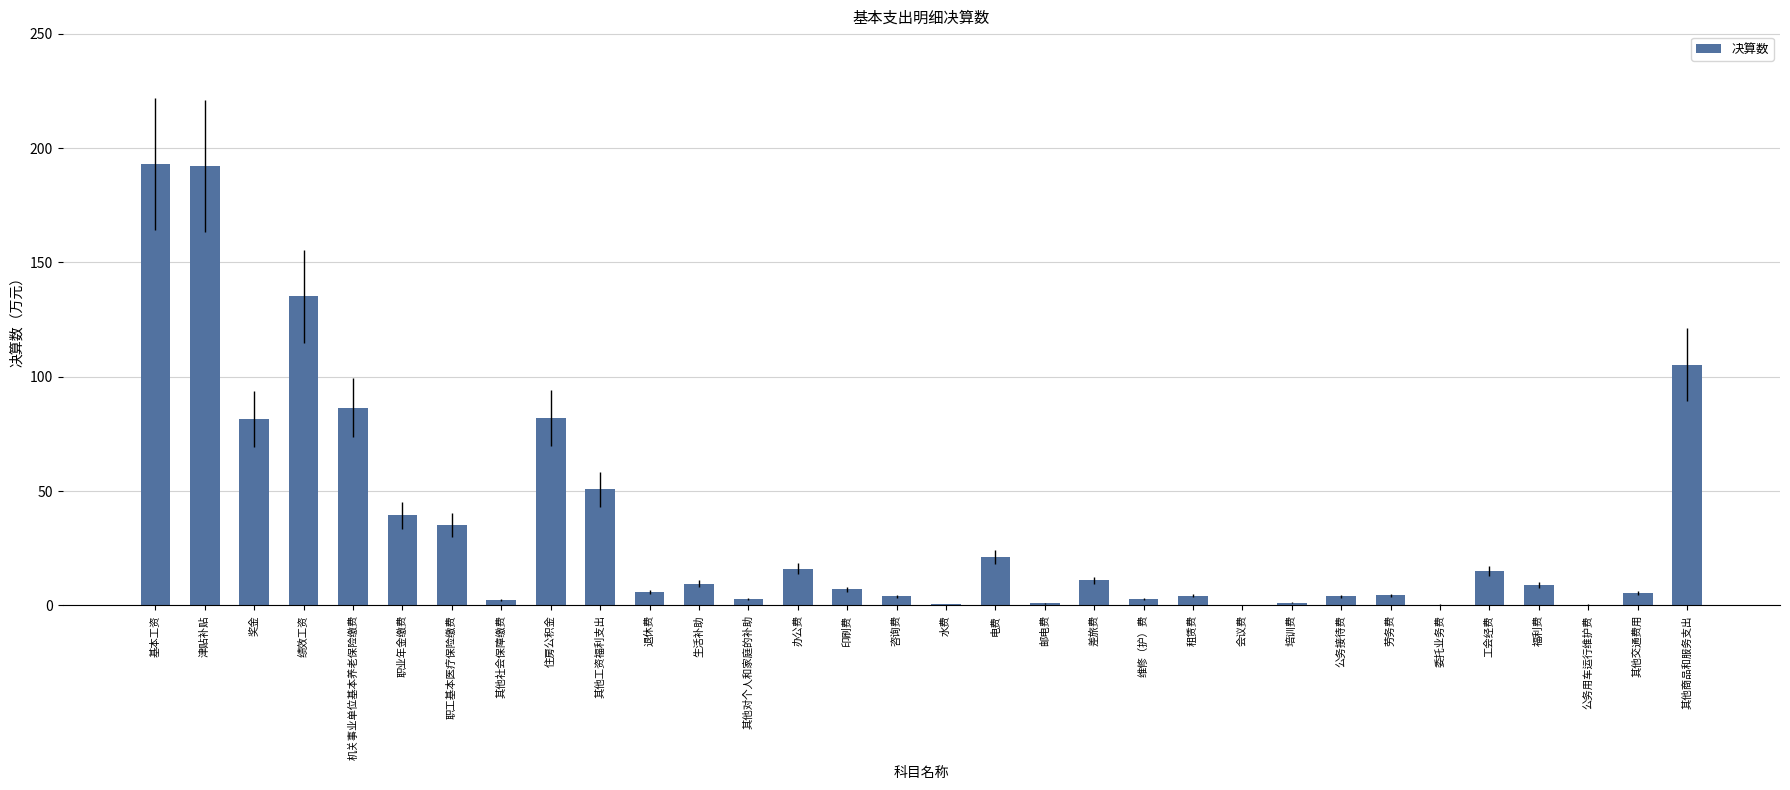

What is the maximum value shown in the chart?

193.1